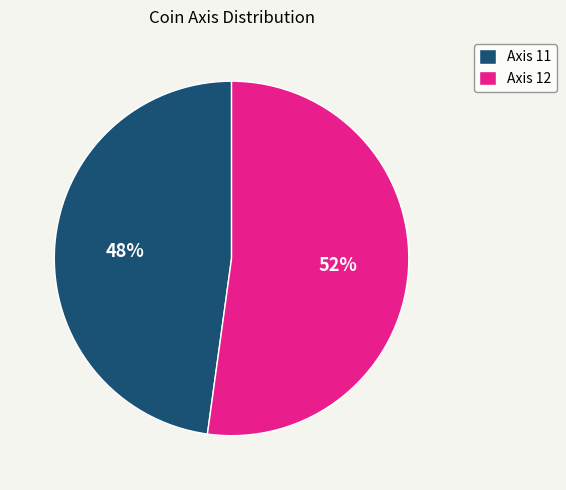

Combined, do Axis 11 and Axis 12 account for over 50%?

Yes